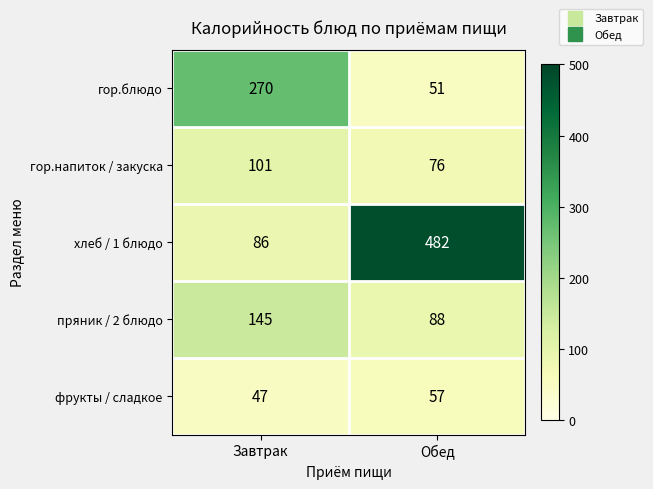

What is the spread (max minus min) of values at Завтрак?

223